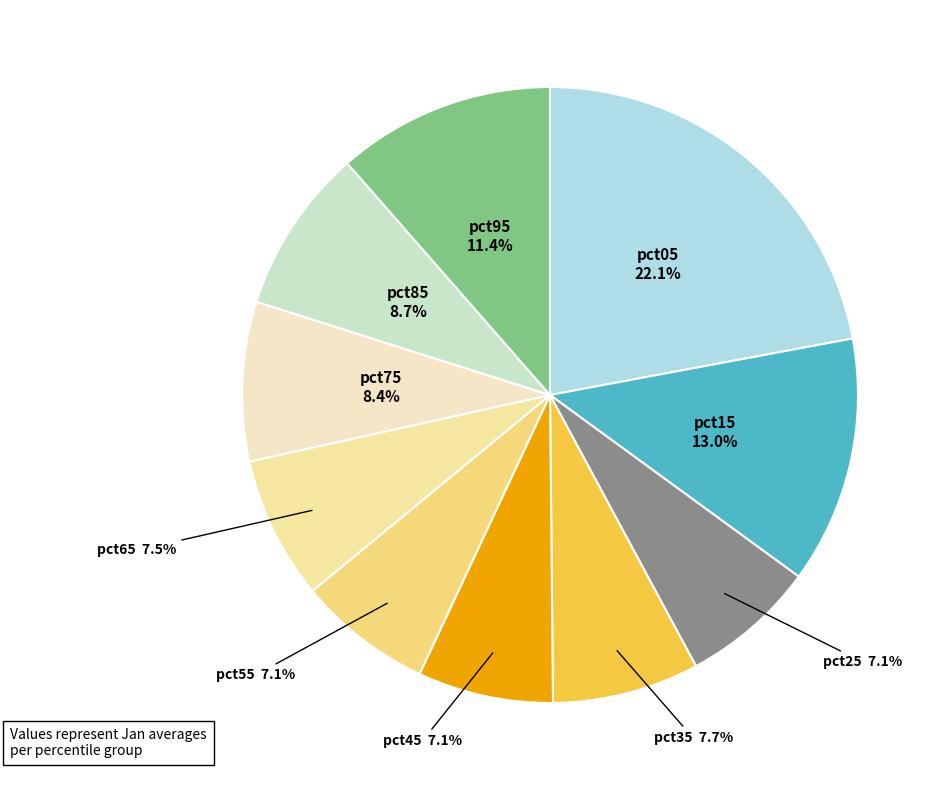

How many slices are in this pie chart?

10